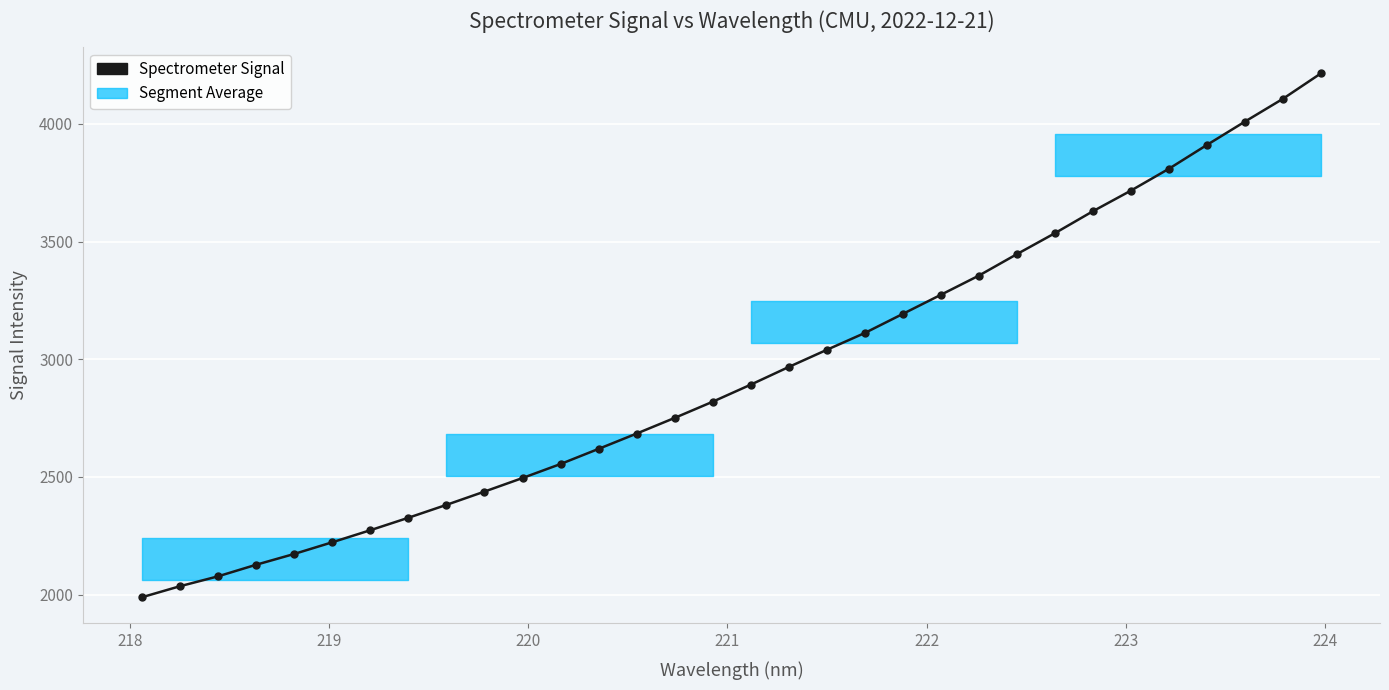

What is the average value?

2943.2